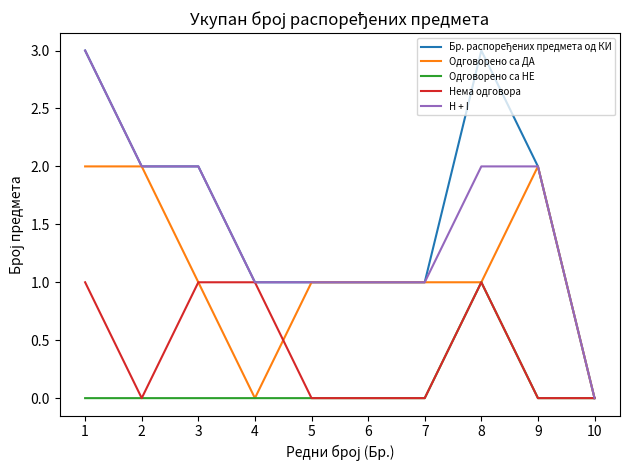

The Одговорено са ДА series shows 1 at 8. True or false?

True